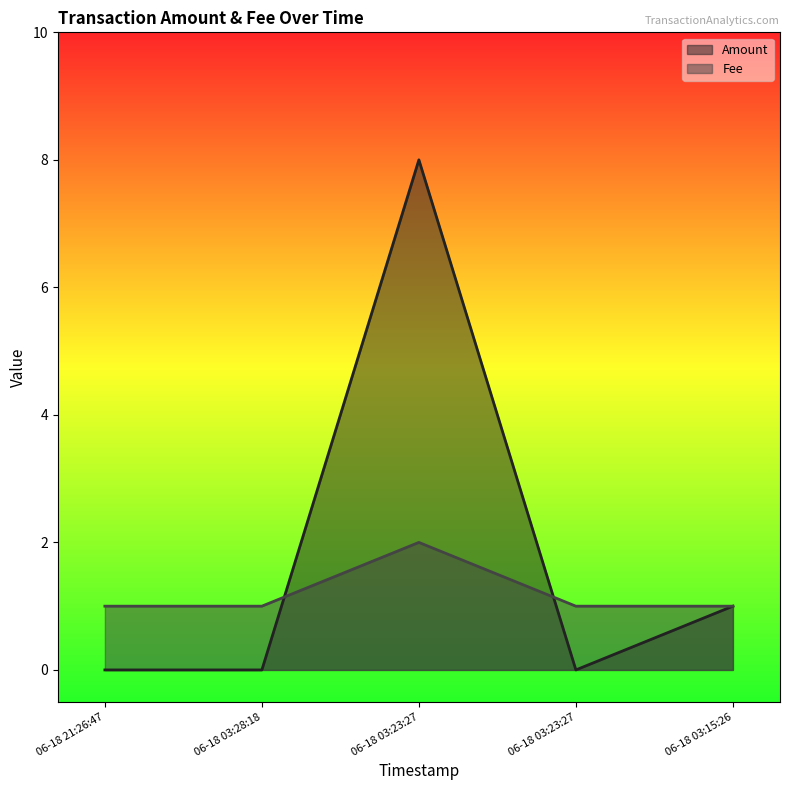

List the series in order of their overall mean, lowest first.

Fee, Amount